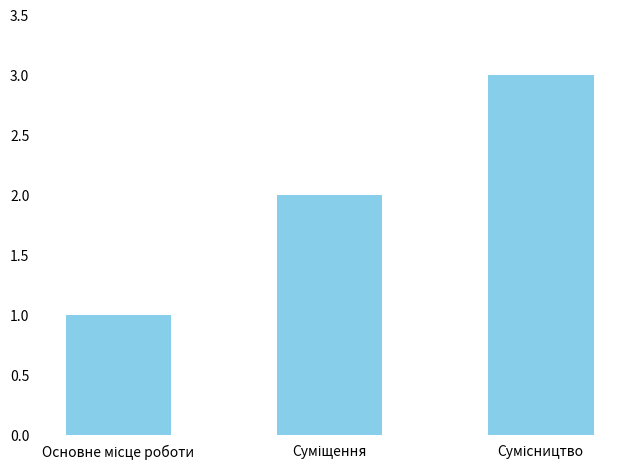

What is the maximum value shown in the chart?

3